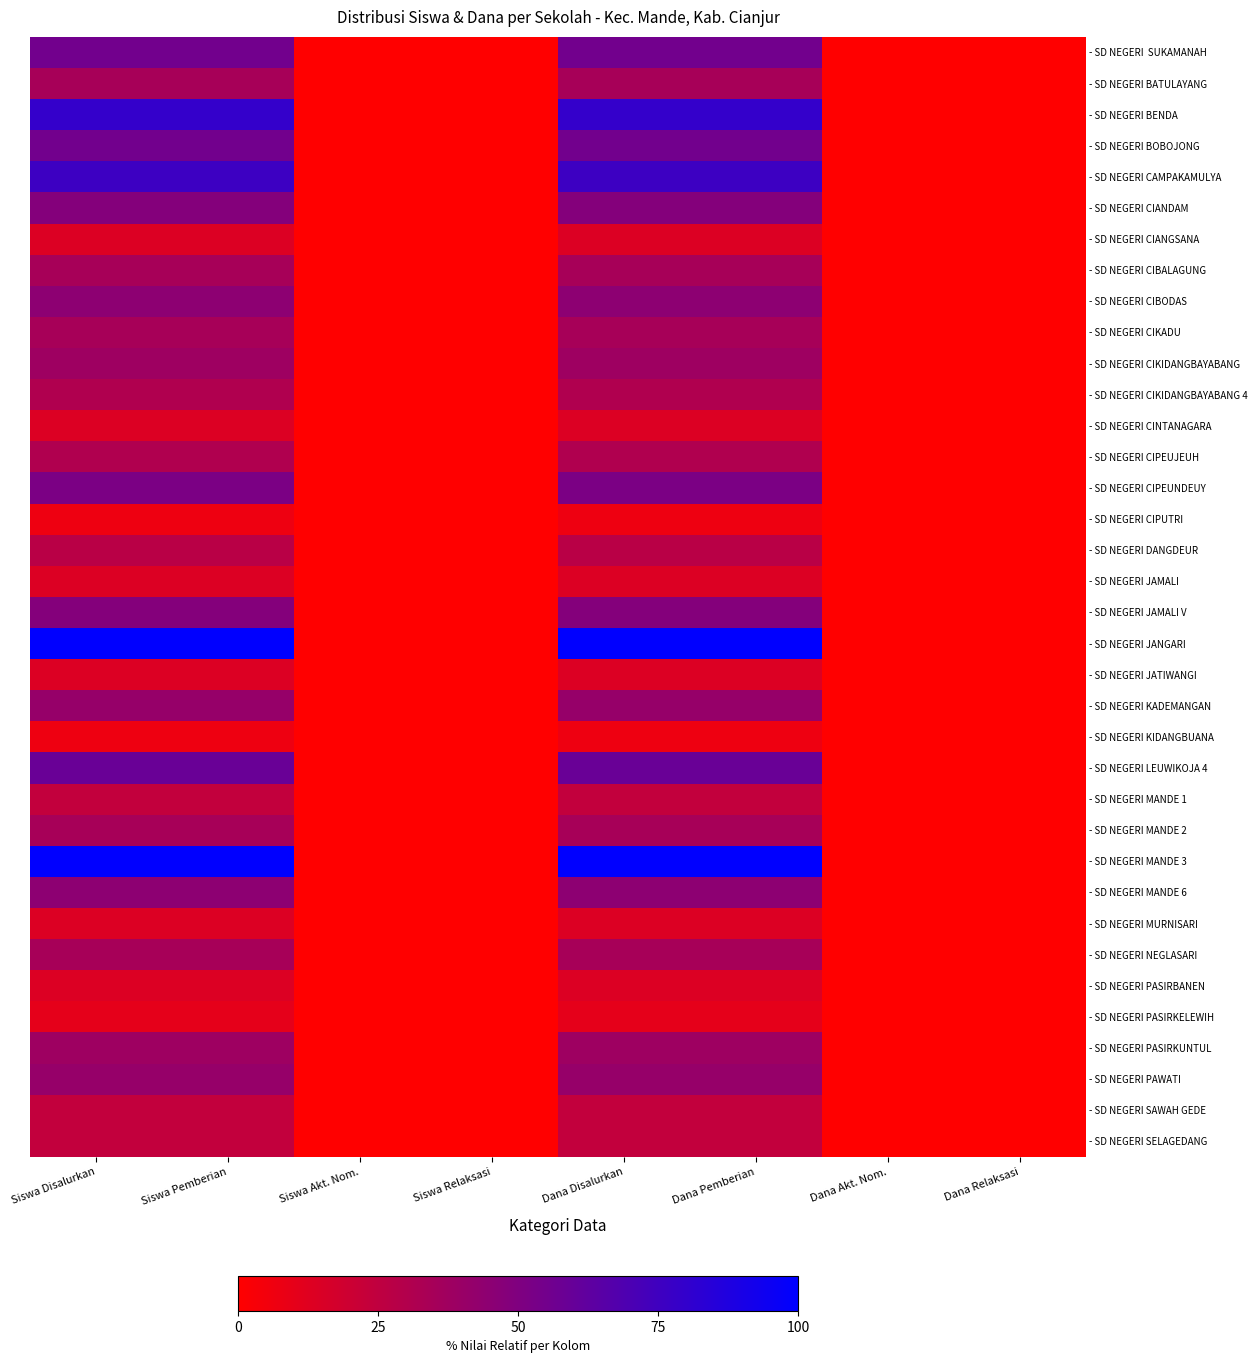

Between Dana Pemberian and Siswa Pemberian, which is larger?

Dana Pemberian